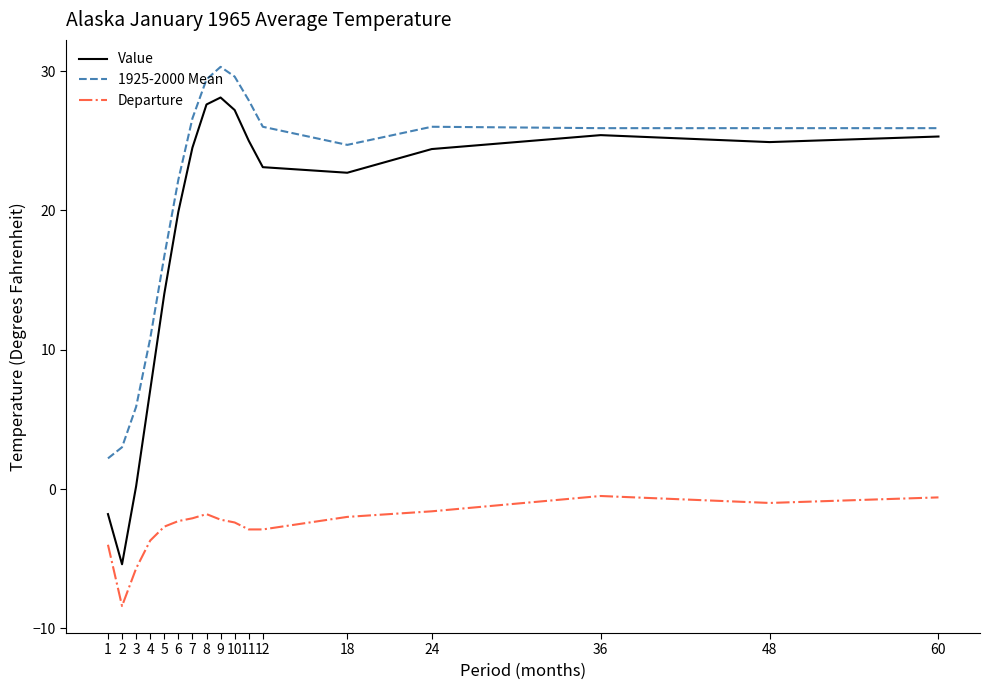

Between 12 and 60, which series saw the biggest shift?

Departure